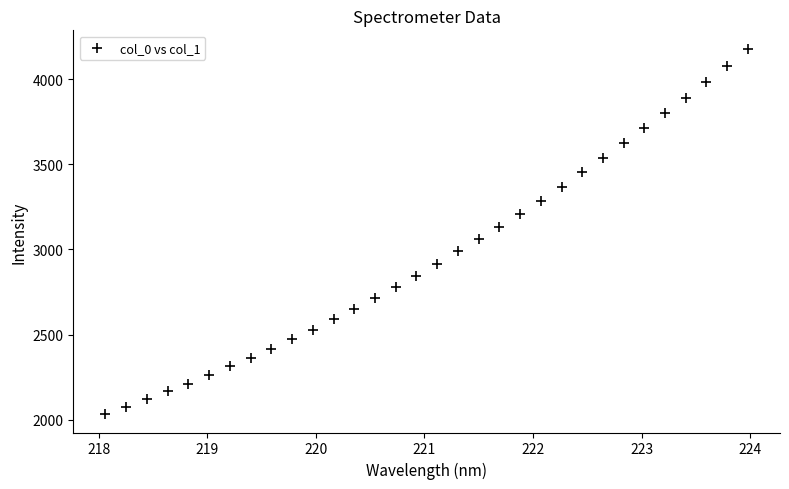

What is the range of Y values (max minus min)?

2147.2